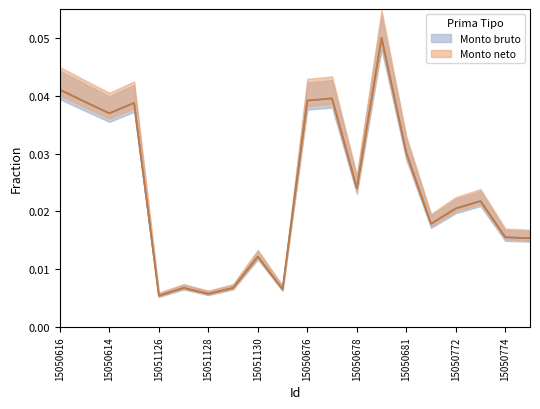

At which category is the sum across all series the highest?

15050679